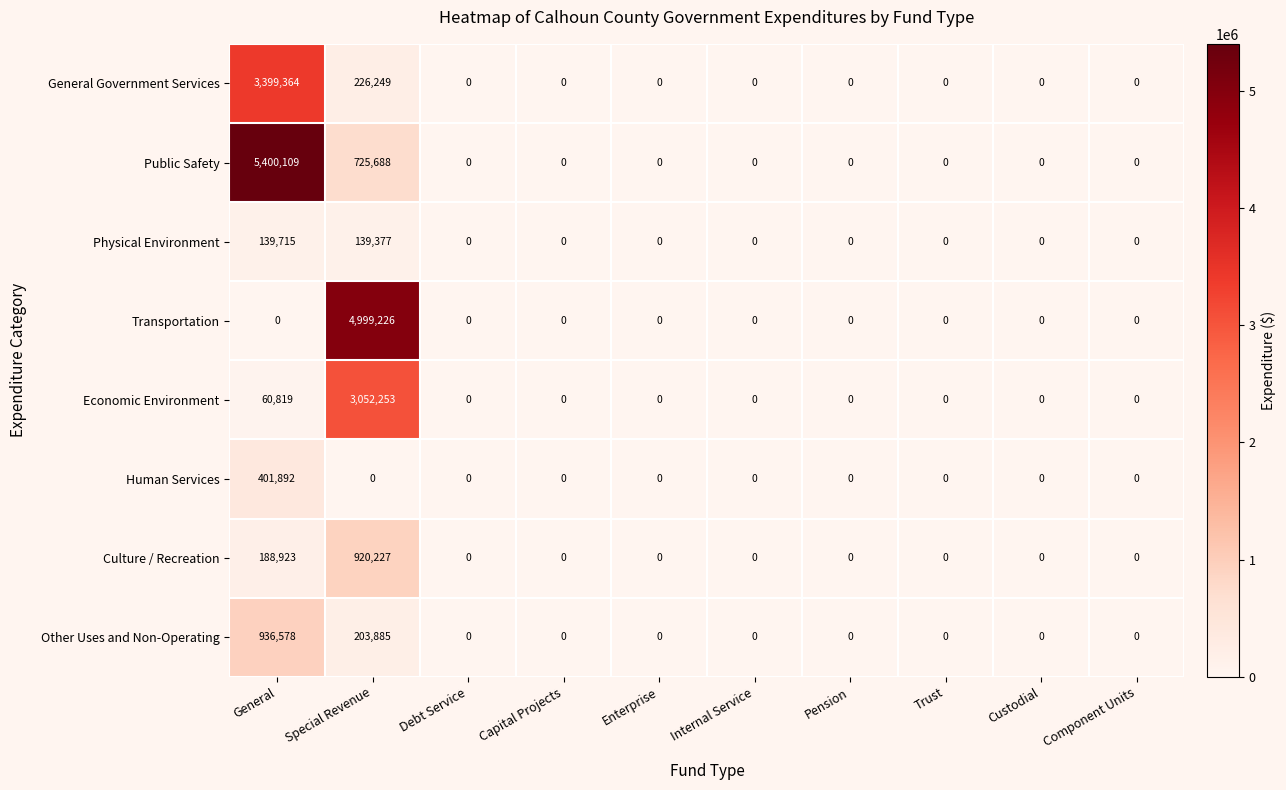

What is the difference between the maximum and second lowest values in the General Government Services series?

3399364